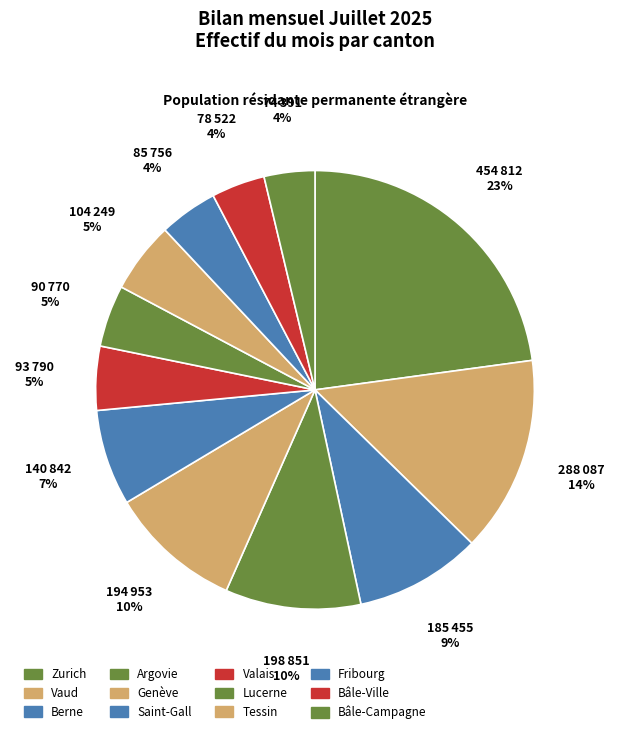

The Bâle-Ville slice represents 4% of the pie. True or false?

True